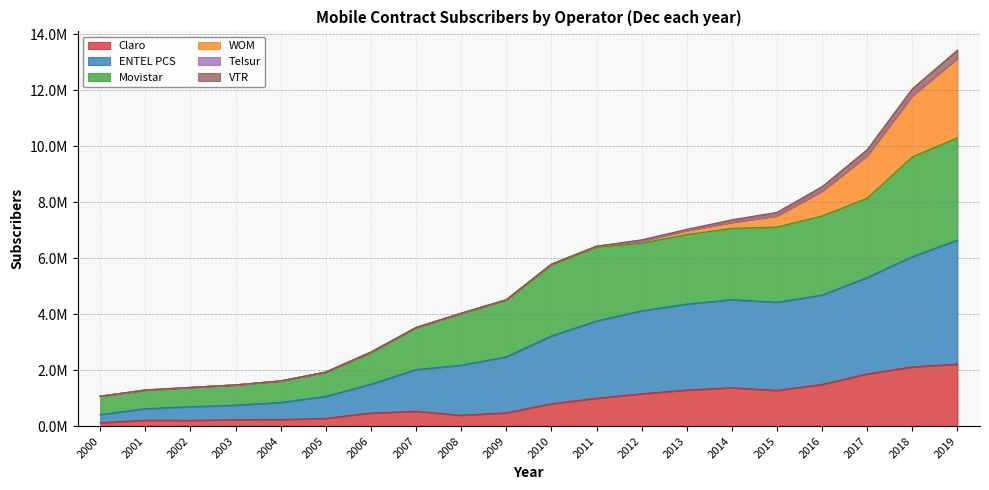

Does the chart display data point markers on the line(s)?

No